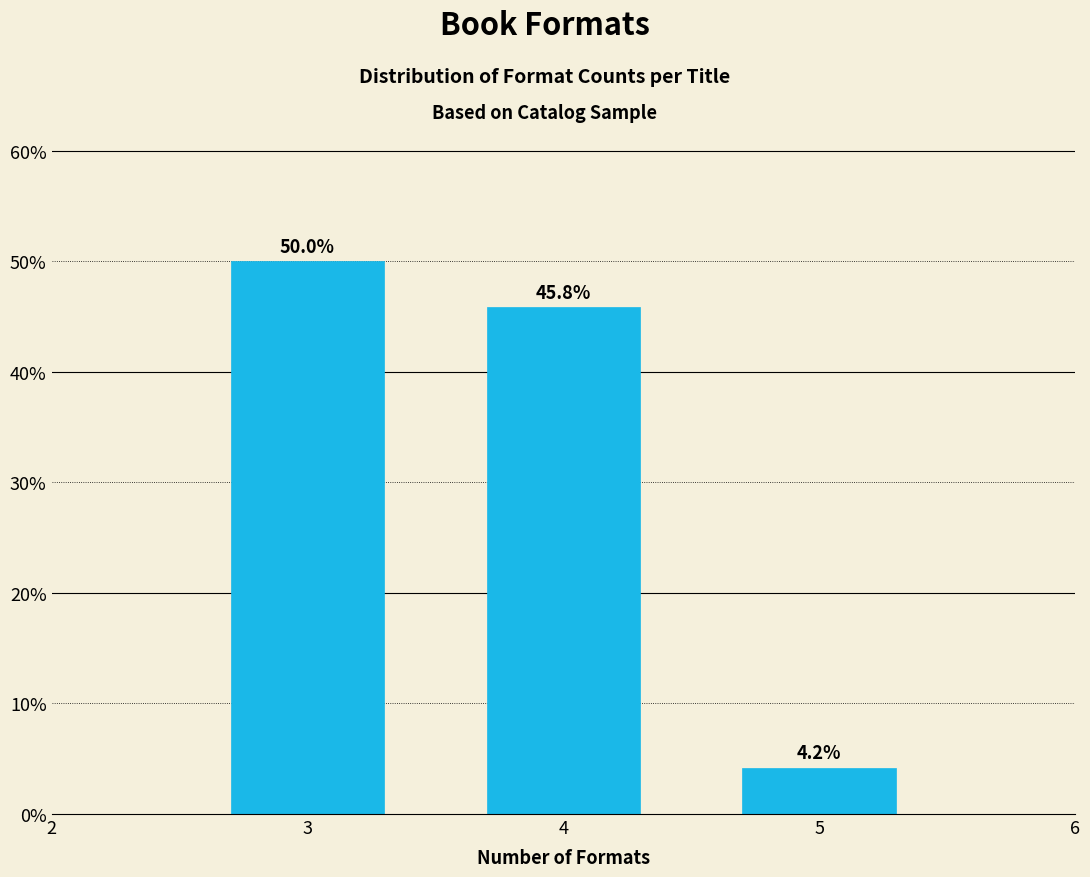

Reading left to right, transcribe all the data shown in this chart.

50.0	45.8	4.2